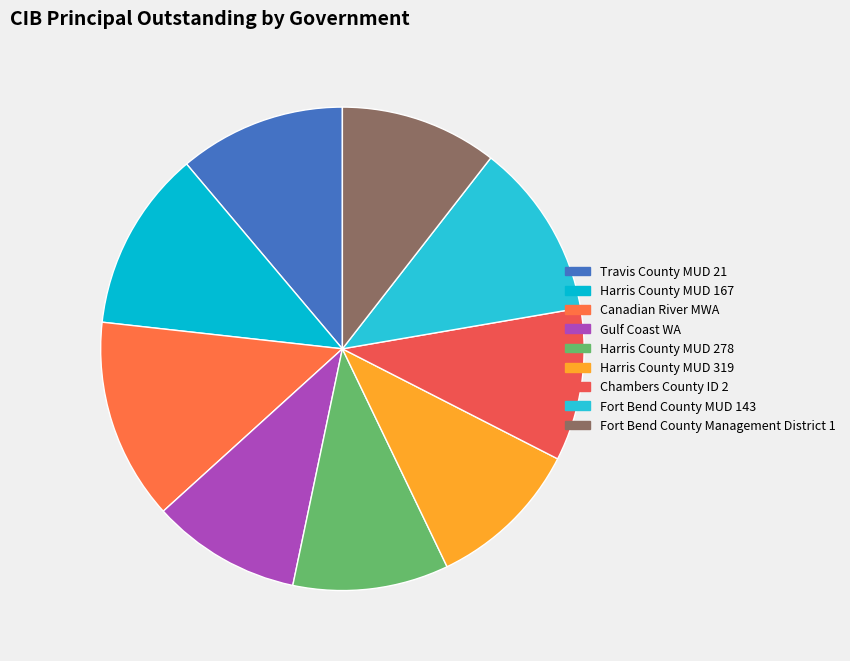

How many slices are in this pie chart?

9